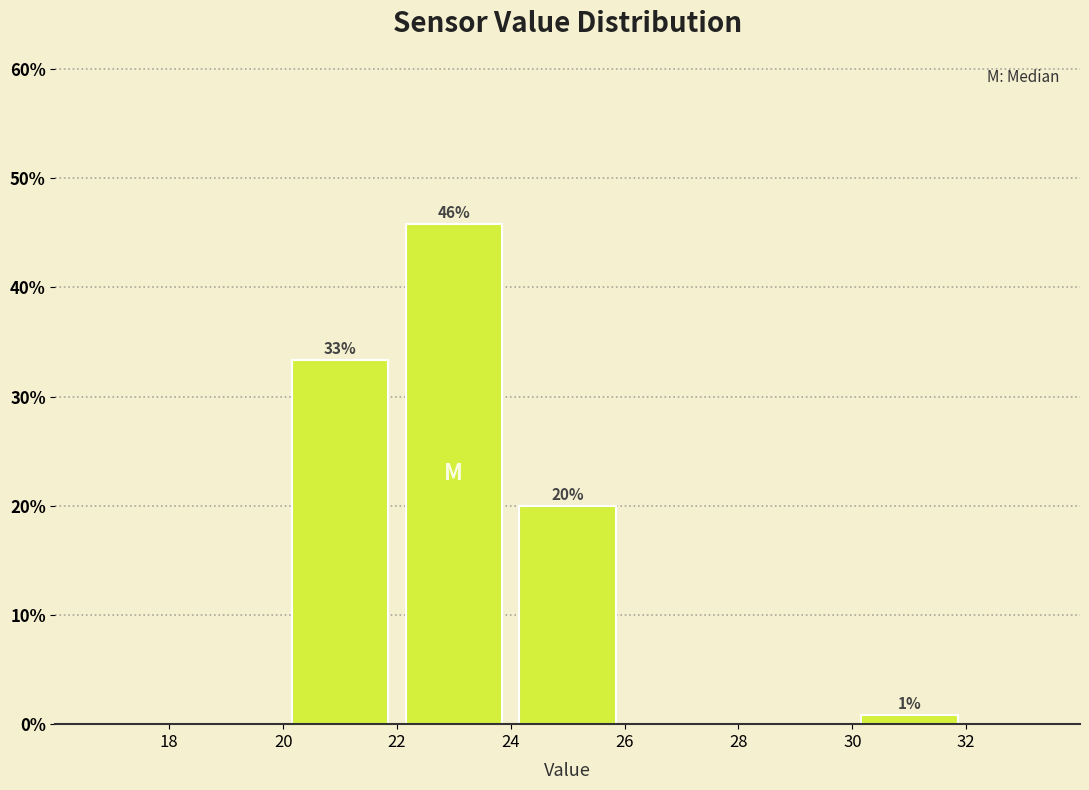

Which range on the x-axis has the tallest bar?

22 to 24